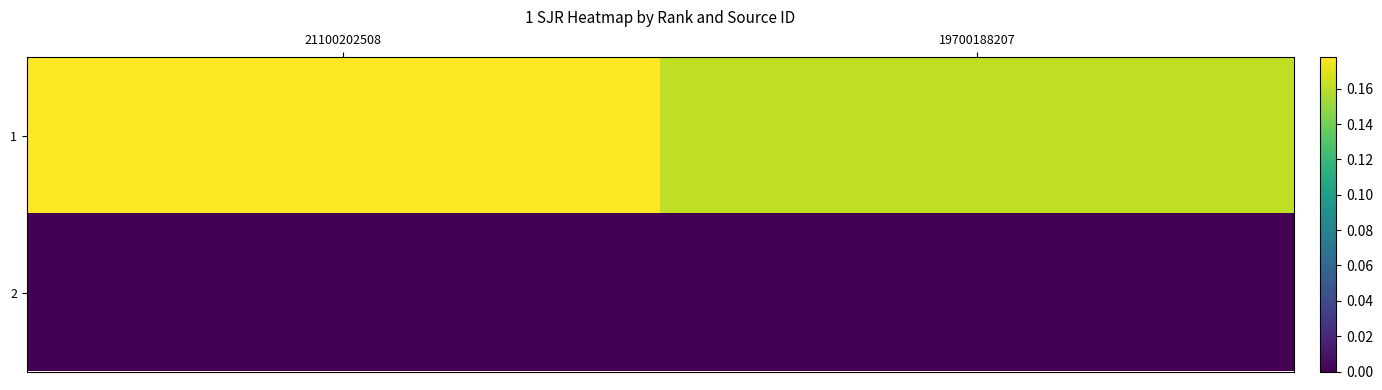

Which series has the largest total across all categories?

1